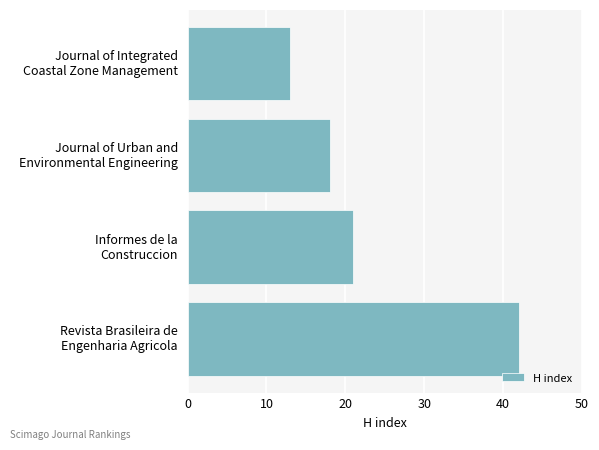

Reading bottom to top, what are all the values shown in this chart?

42	21	18	13